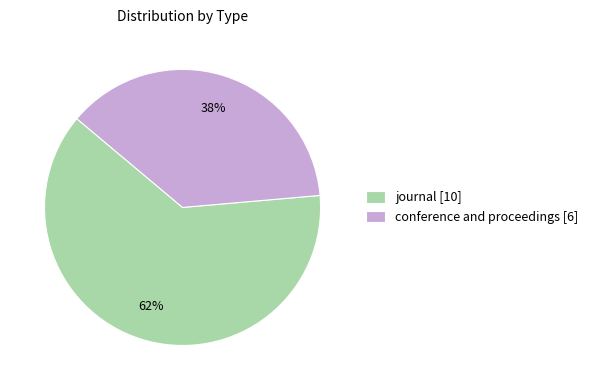

To the nearest percent, what portion does conference and proceedings represent?

38%